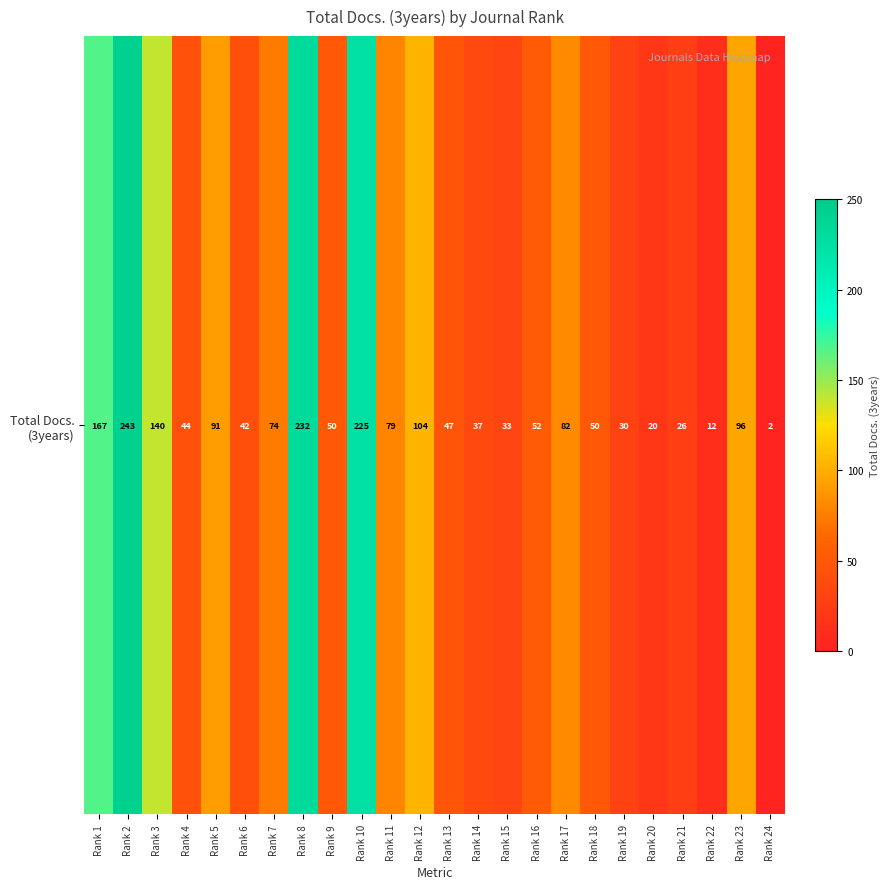

How many data points does each series have?

24